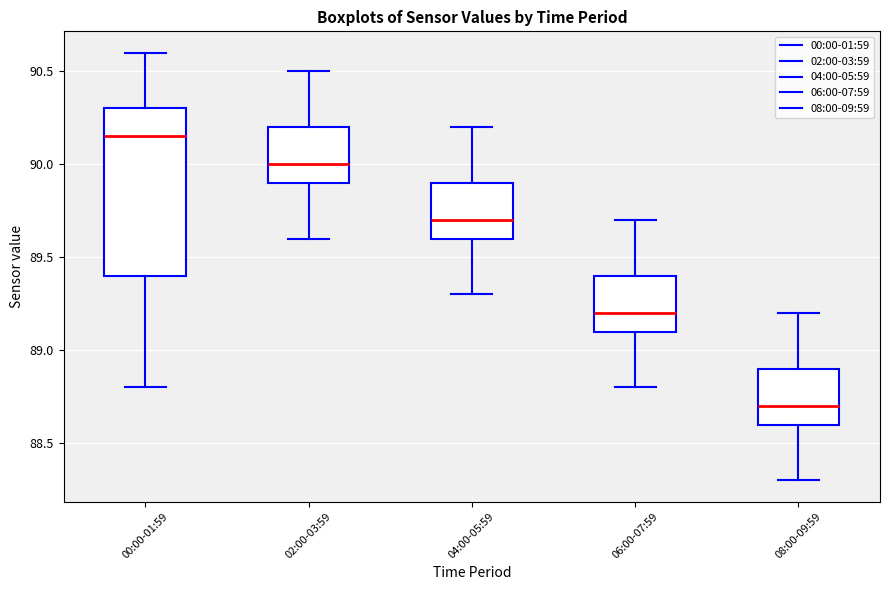

Reading left to right, read every box against the y-axis: the position of its median line, the range the box covers, and the ends of its whiskers. The values are not printed on the chart, so give them approximately, as read against the axis.

00:00-01:59: median 90.15, box 89.40 to 90.30, whiskers 88.80 to 90.60
02:00-03:59: median 90.00, box 89.90 to 90.20, whiskers 89.60 to 90.50
04:00-05:59: median 89.70, box 89.60 to 89.90, whiskers 89.30 to 90.20
06:00-07:59: median 89.20, box 89.10 to 89.40, whiskers 88.80 to 89.70
08:00-09:59: median 88.70, box 88.60 to 88.90, whiskers 88.30 to 89.20